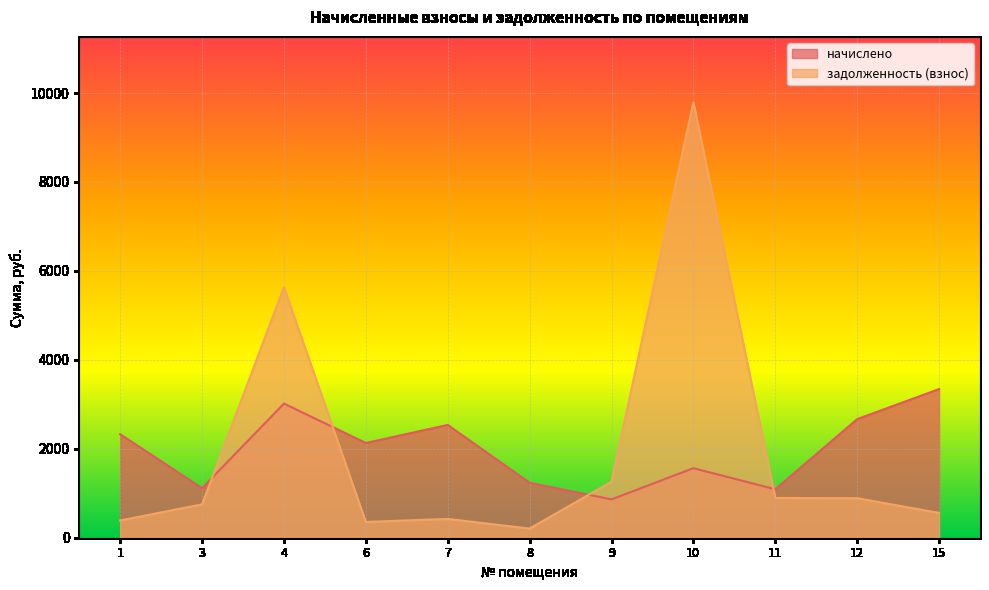

Is it true that задолженность (взнос) equals 354.9 at 6?

True